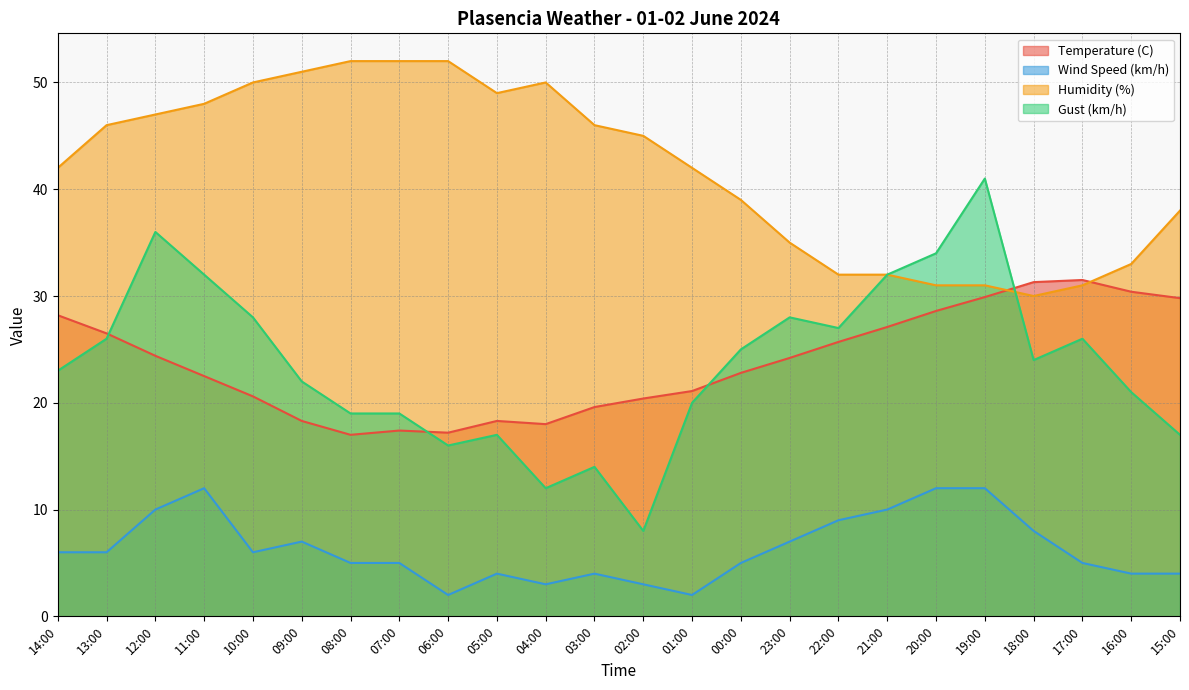

List the labels in order of Wind Speed (km/h) value, largest first.

11:00, 20:00, 19:00, 12:00, 21:00, 22:00, 18:00, 09:00, 23:00, 14:00, 13:00, 10:00, 08:00, 07:00, 00:00, 17:00, 05:00, 03:00, 16:00, 15:00, 04:00, 02:00, 06:00, 01:00